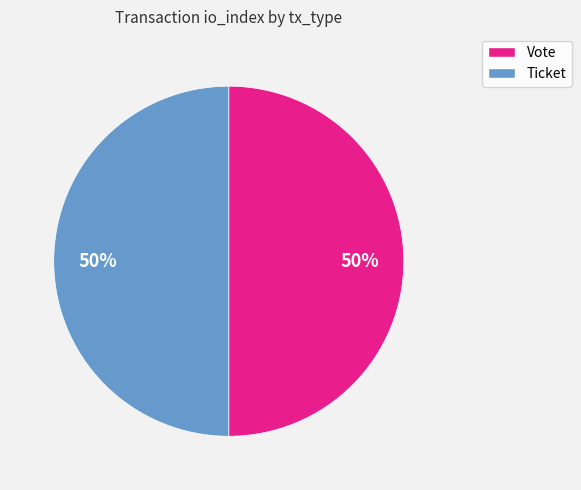

Approximately how many times larger is the value at Vote compared to Ticket?

1.0